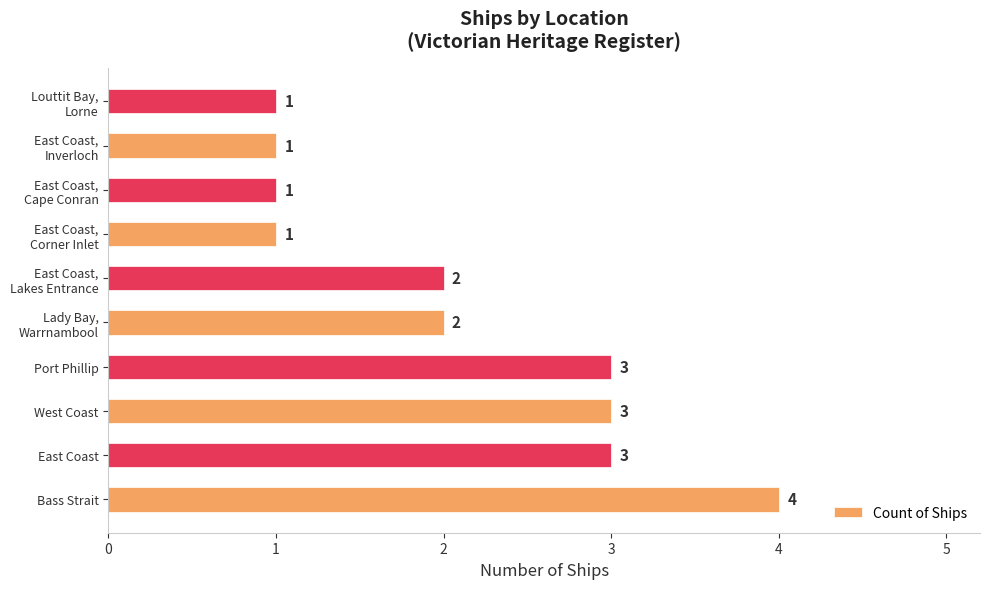

Is it true that the value at East Coast is 2?

False